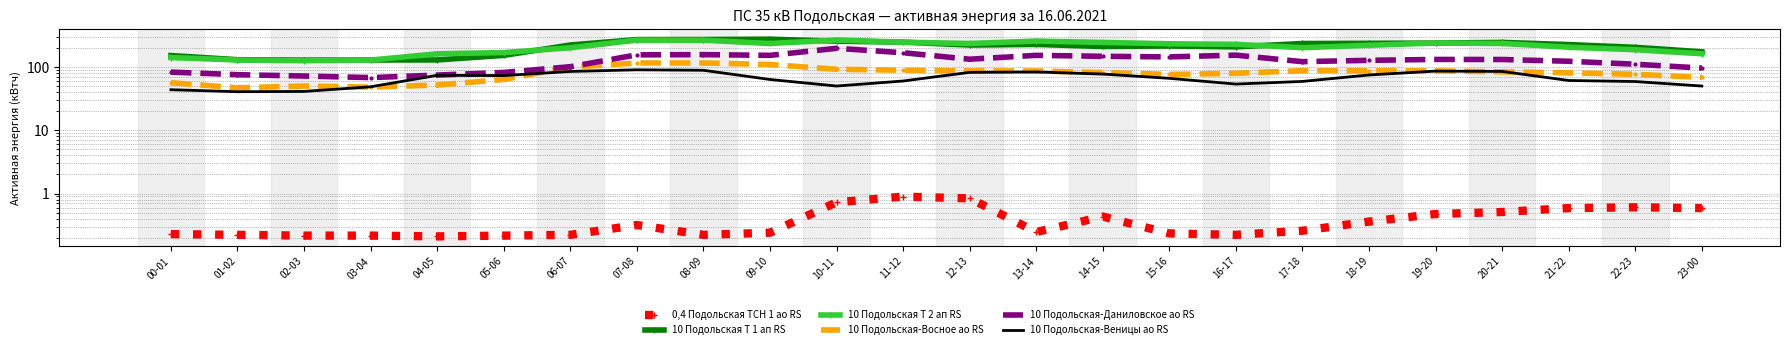

What position from the left is 10-11?

11